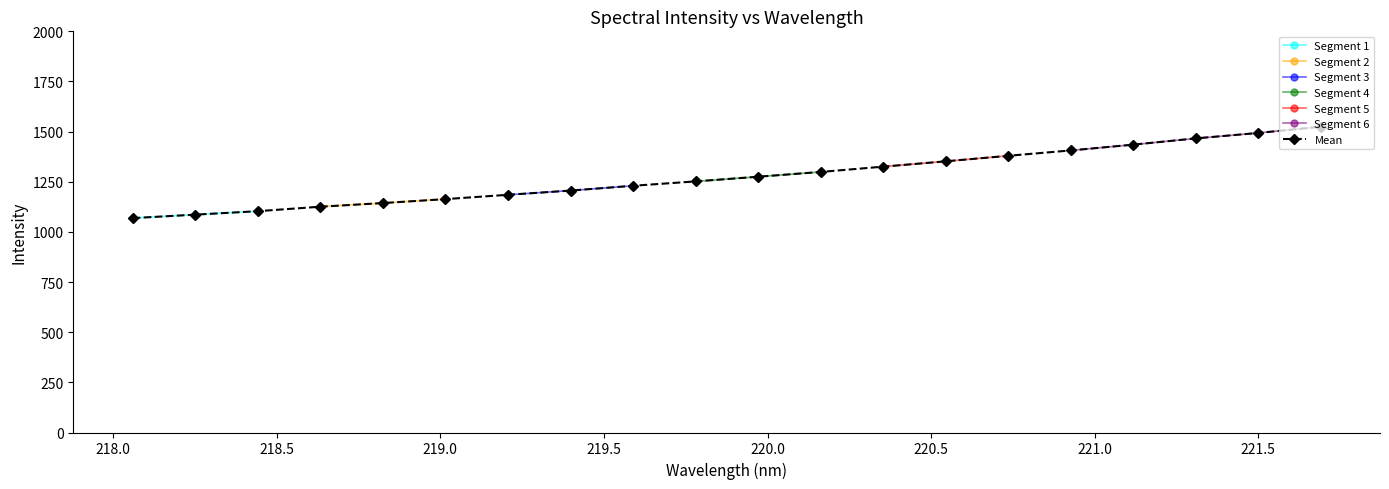

How many values are below 1275?

10